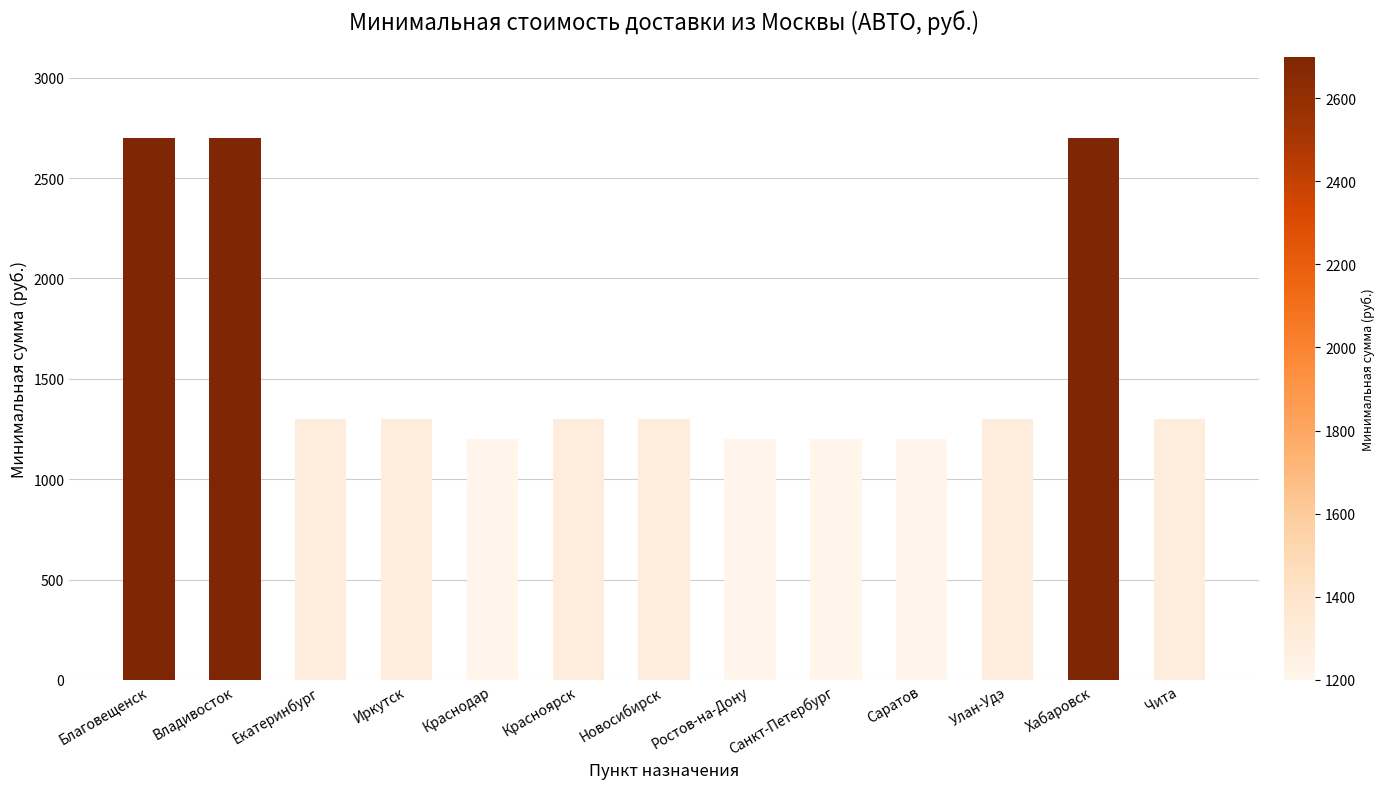

Between Краснодар and Владивосток, which is larger?

Владивосток